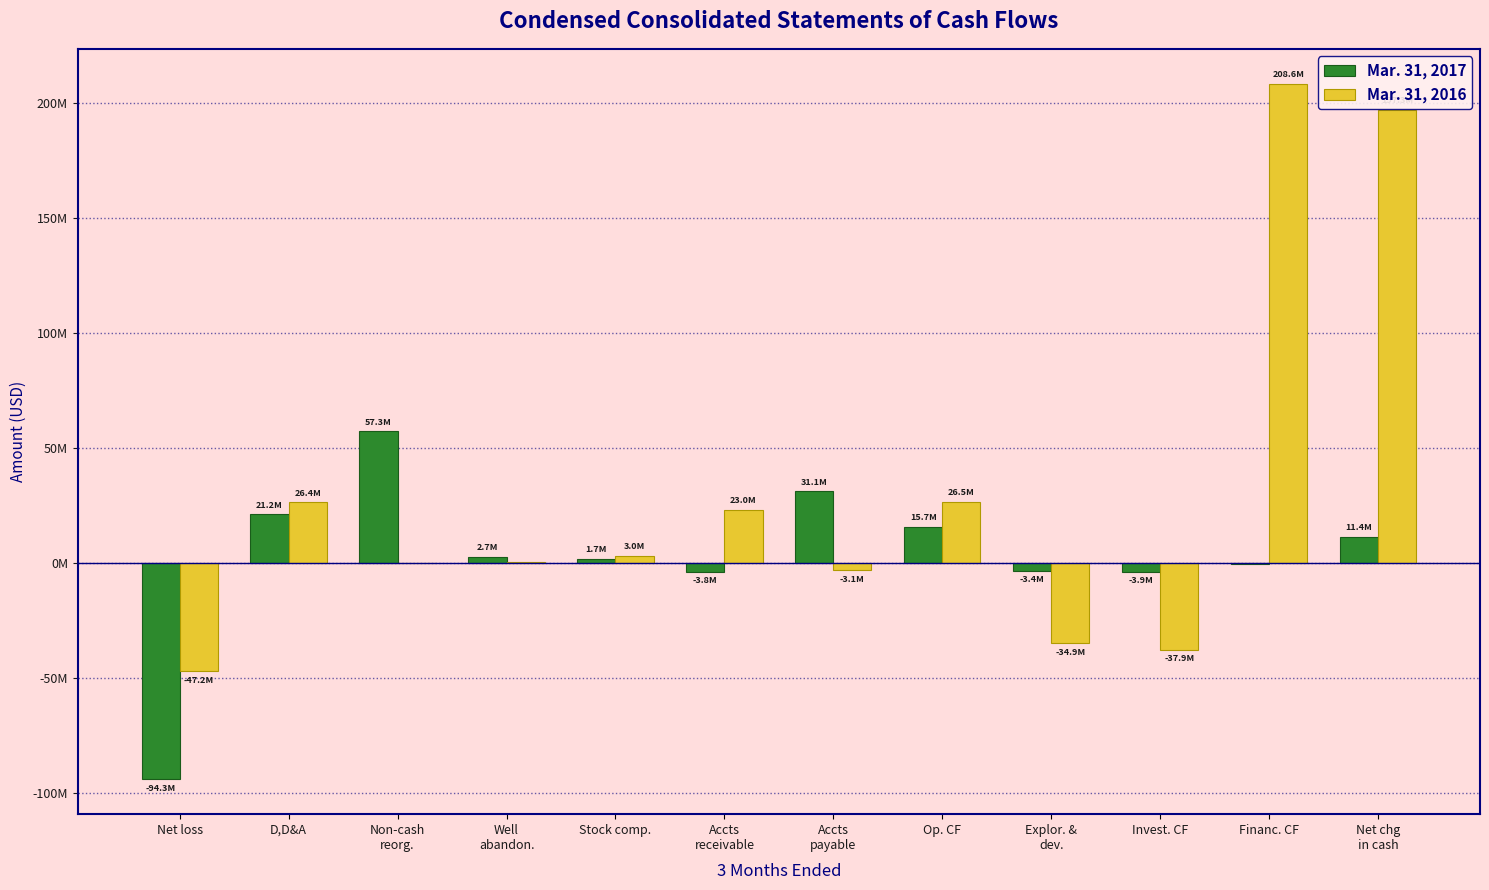

At which category is the sum across all series the highest?

Net chg
in cash